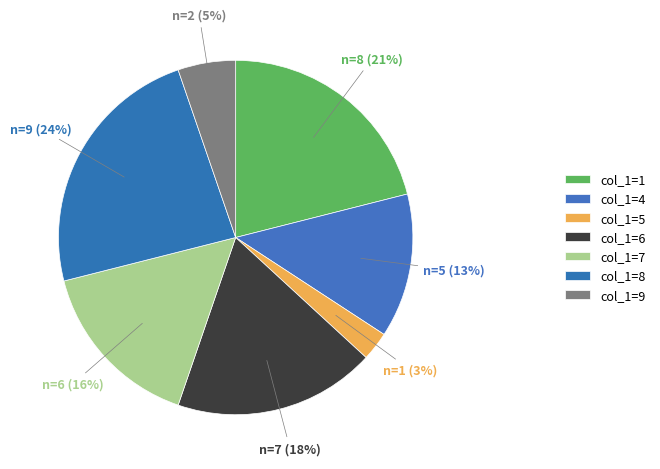

How many segments does this pie chart have?

7